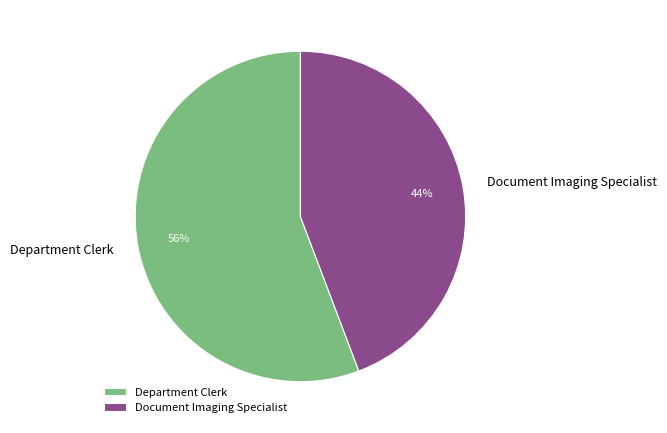

To the nearest percent, what portion does Document Imaging Specialist represent?

44%